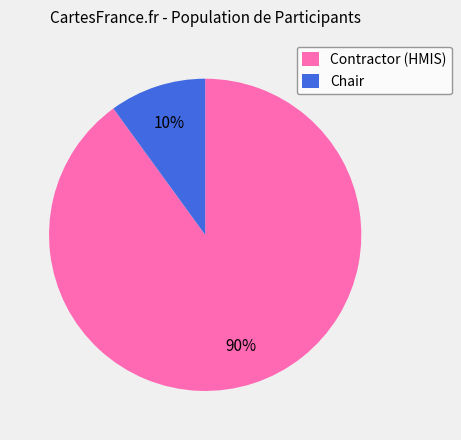

How many slices are in this pie chart?

2